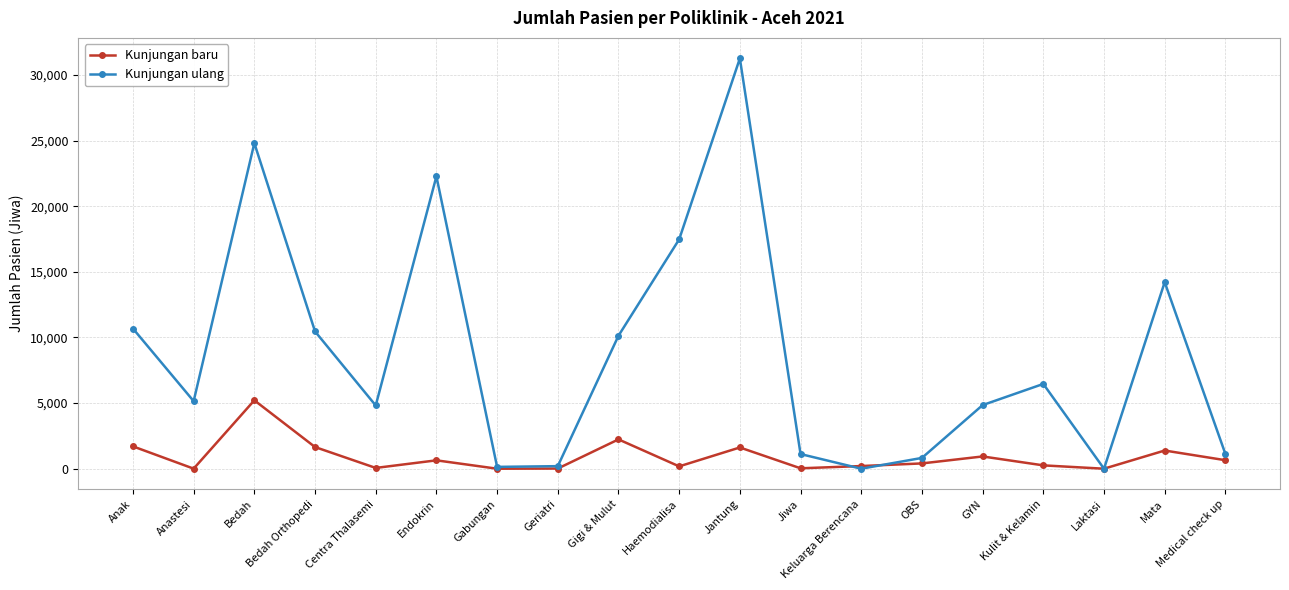

What is the difference between the highest and lowest values at Endokrin?

21635